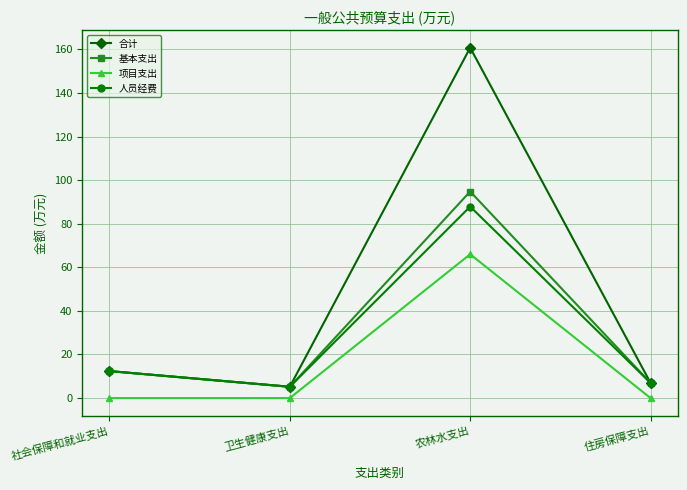

Is the value of 项目支出 at 农林水支出 greater than the value of 合计 at 住房保障支出?

Yes